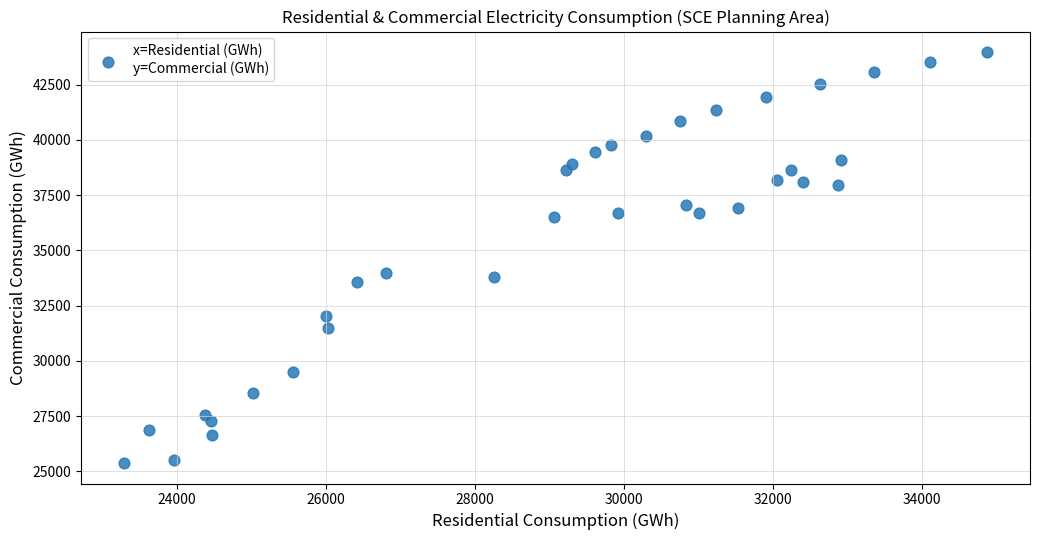

What is the range of Y values (max minus min)?

18602.6